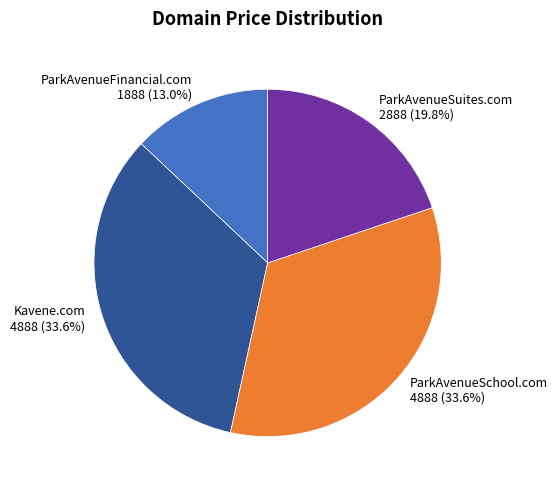

Combined, do ParkAvenueFinancial.com and Kavene.com account for over 50%?

No